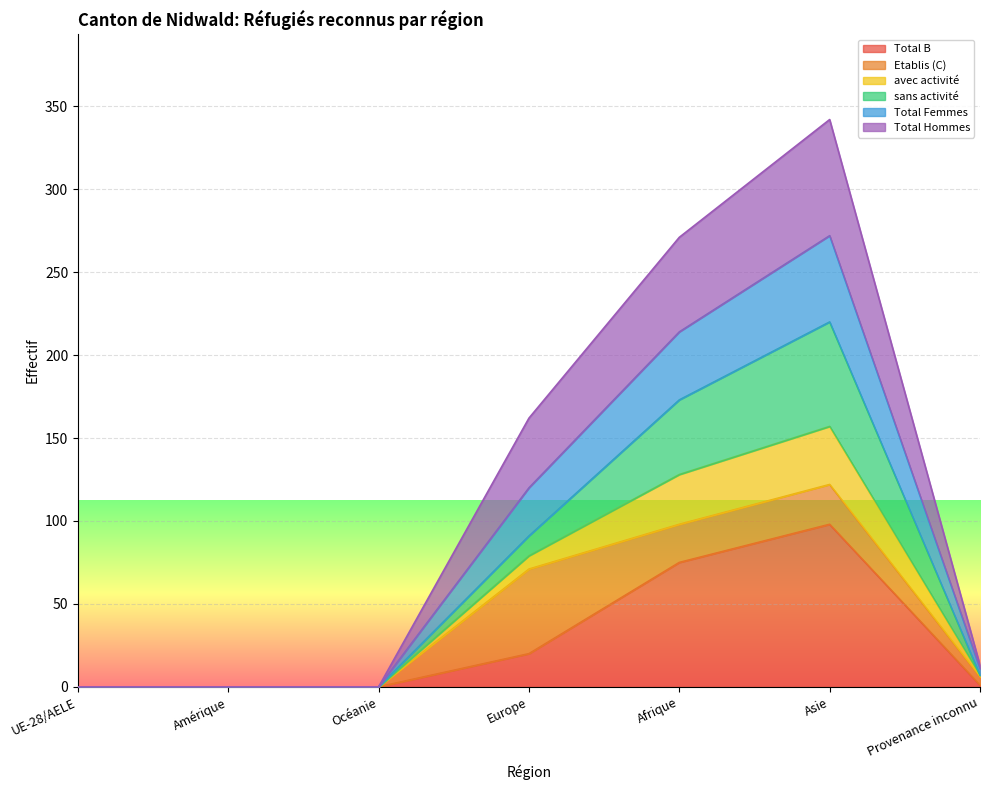

What is the highest value of the Total B series?

98